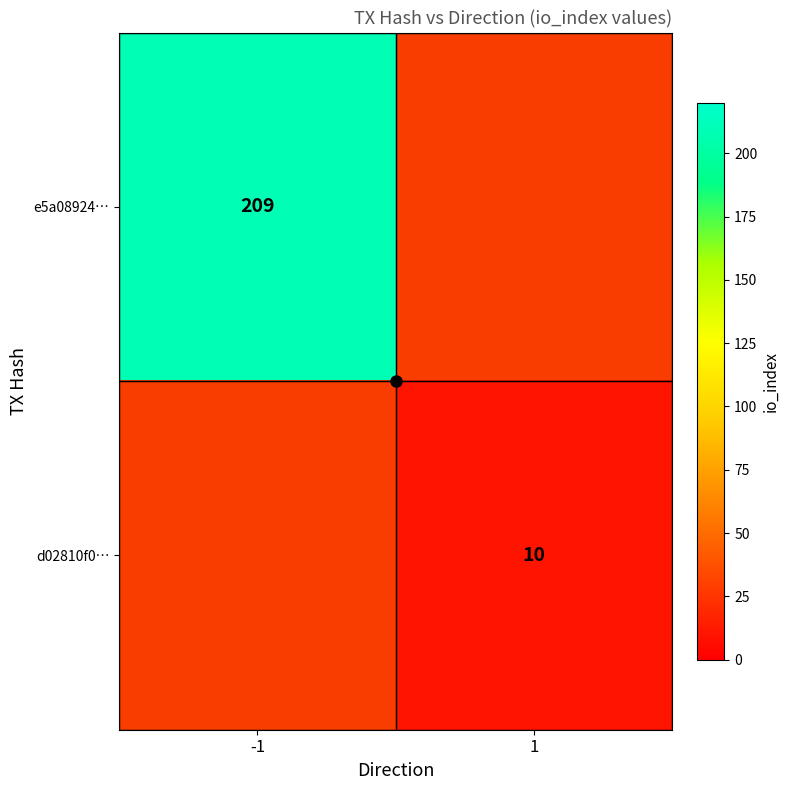

At which category does the chart reach its minimum across all series?

1